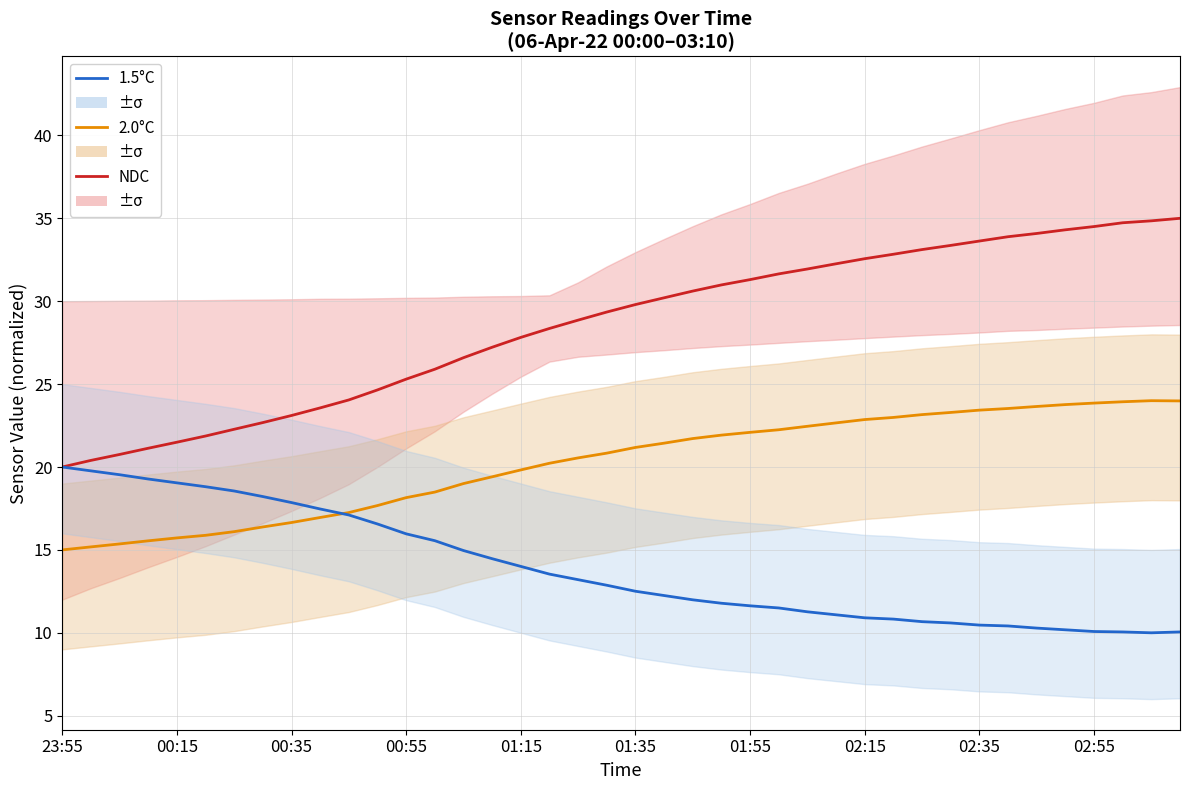

How many lines are shown in the chart?

3